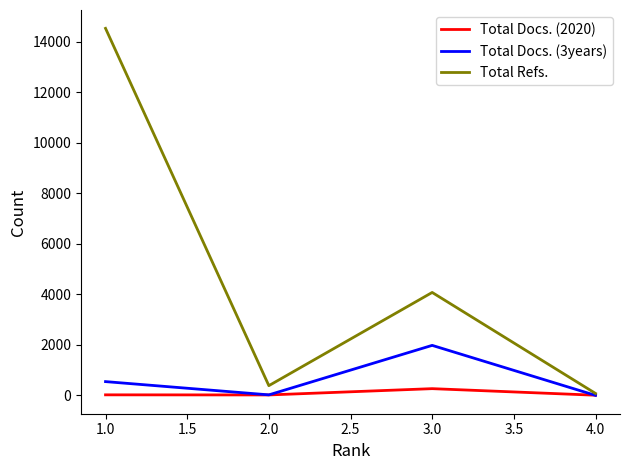

Rank the series by their maximum value, from highest to lowest.

Total Refs., Total Docs. (3years), Total Docs. (2020)